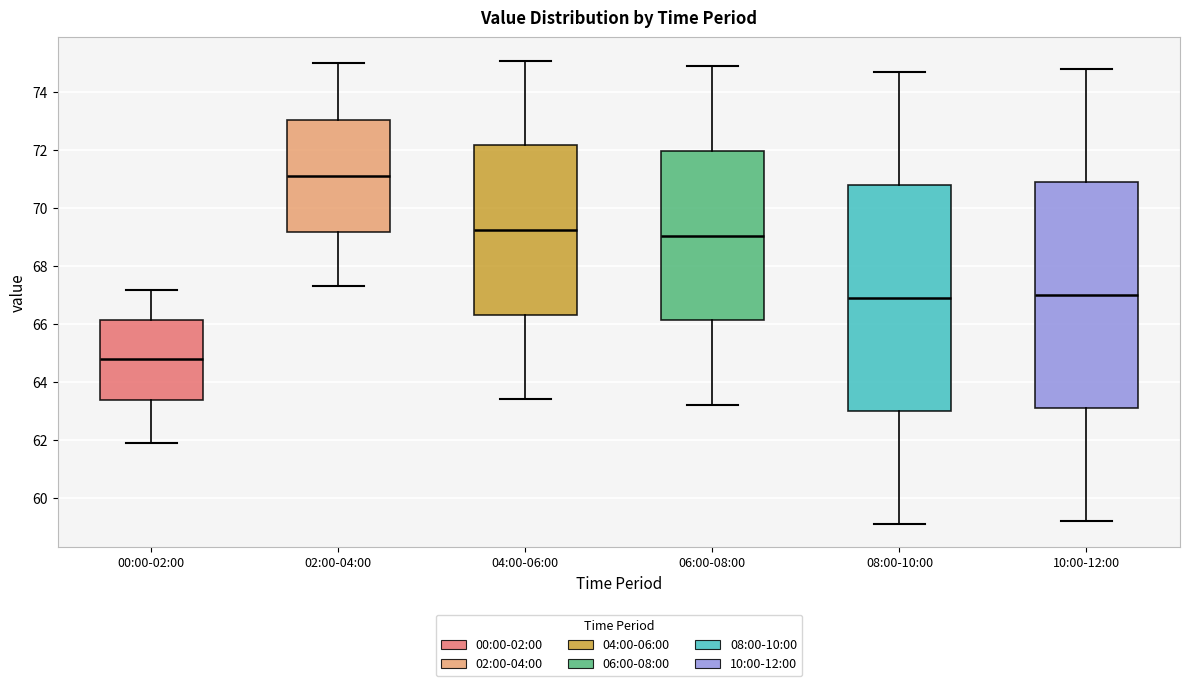

Reading left to right, transcribe this box plot: for each box, give where its median line is, the range the box spans, and where its two whiskers end, as read against the y-axis. The values are not printed on the chart, so give them approximately, as read against the axis.

00:00-02:00: median 64.8, box 63.4 to 66.2, whiskers 61.8 to 67.2
02:00-04:00: median 71.2, box 69.2 to 73.0, whiskers 67.4 to 75.0
04:00-06:00: median 69.2, box 66.4 to 72.2, whiskers 63.4 to 75.2
06:00-08:00: median 69.0, box 66.2 to 72.0, whiskers 63.2 to 75.0
08:00-10:00: median 67.0, box 63.0 to 70.8, whiskers 59.2 to 74.8
10:00-12:00: median 67.0, box 63.2 to 71.0, whiskers 59.2 to 74.8